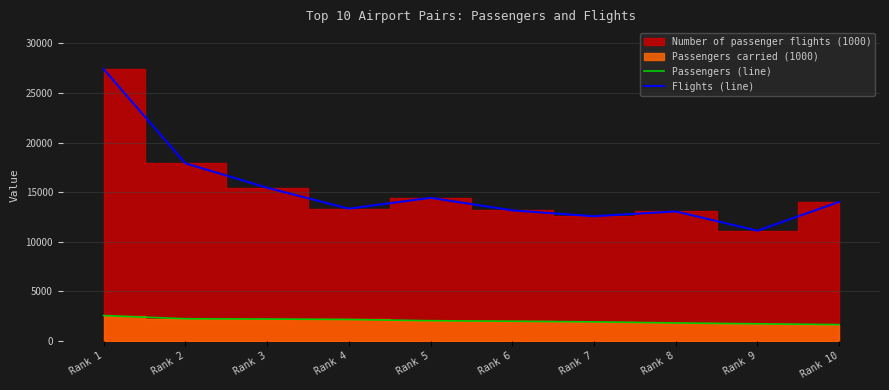

Which series has the widest spread of values?

Flights (line)